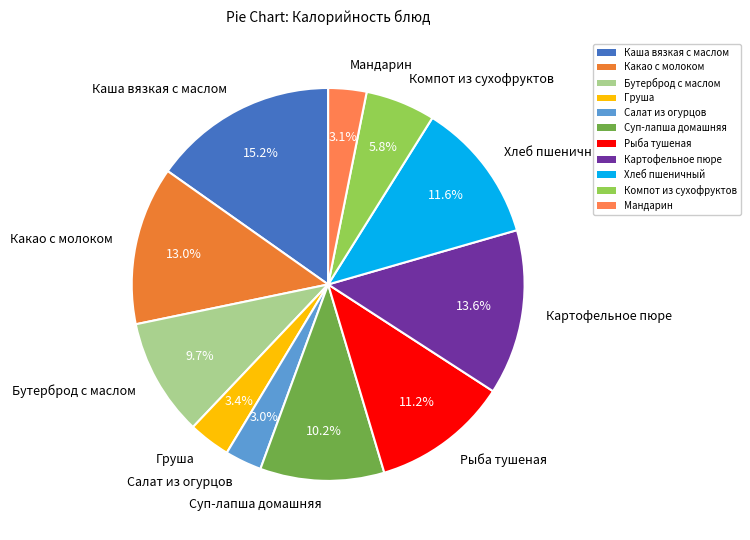

How many segments does this pie chart have?

11